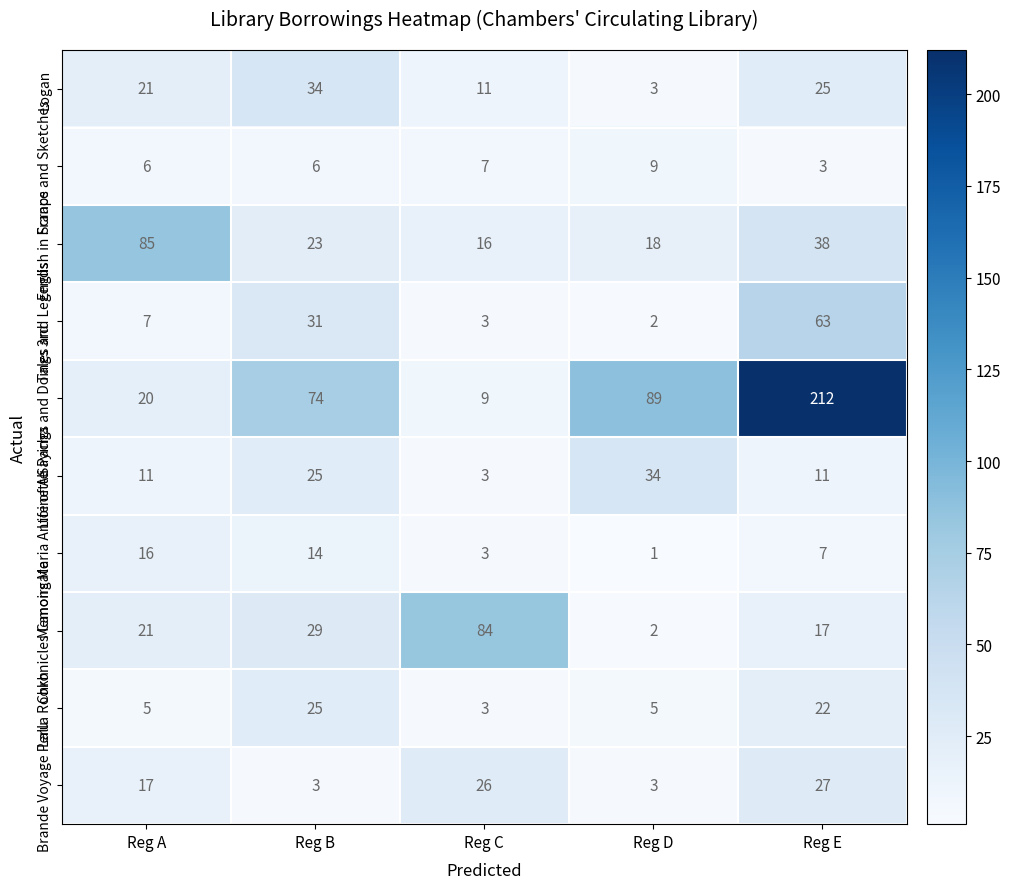

What is the difference between the highest and lowest values at Reg D?

88